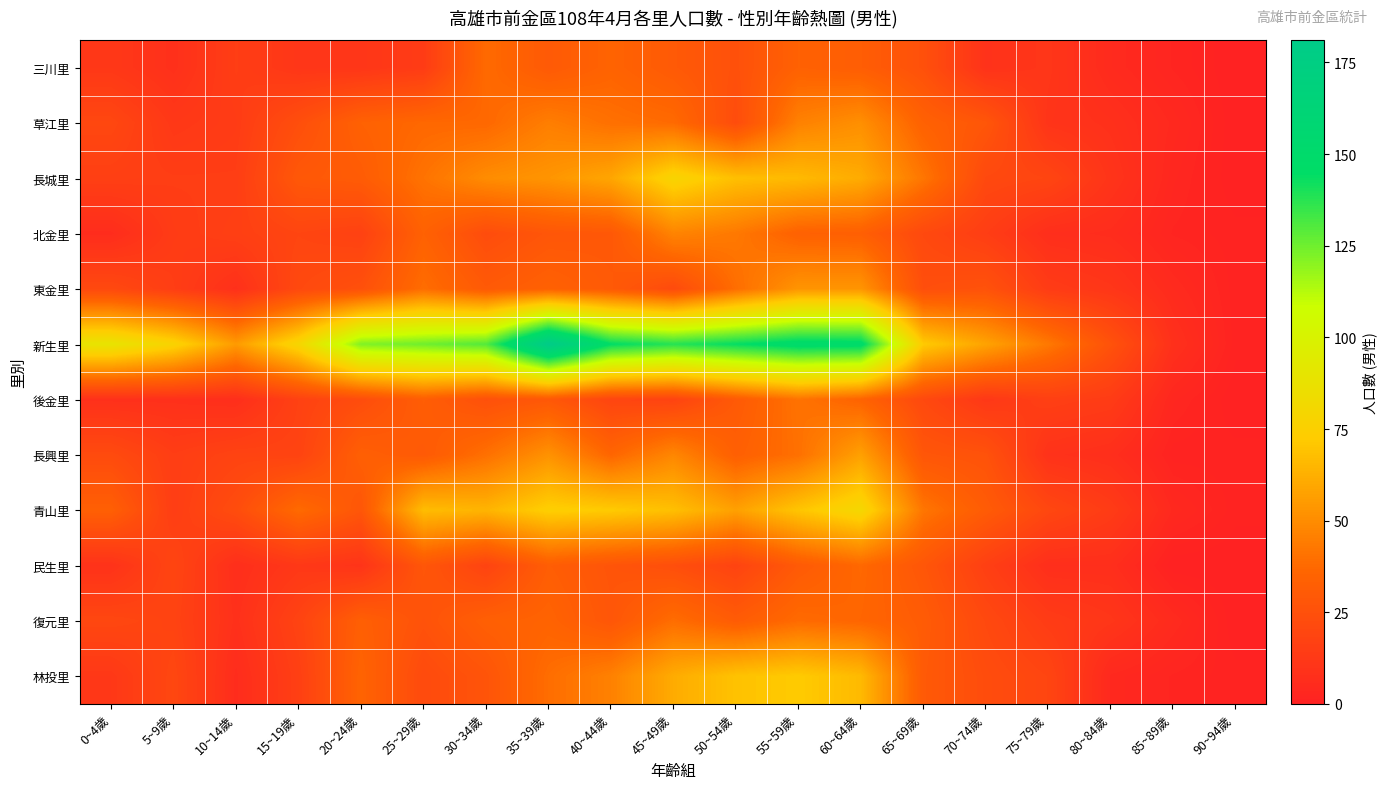

What is the total value across all series at 50~54歲?

580